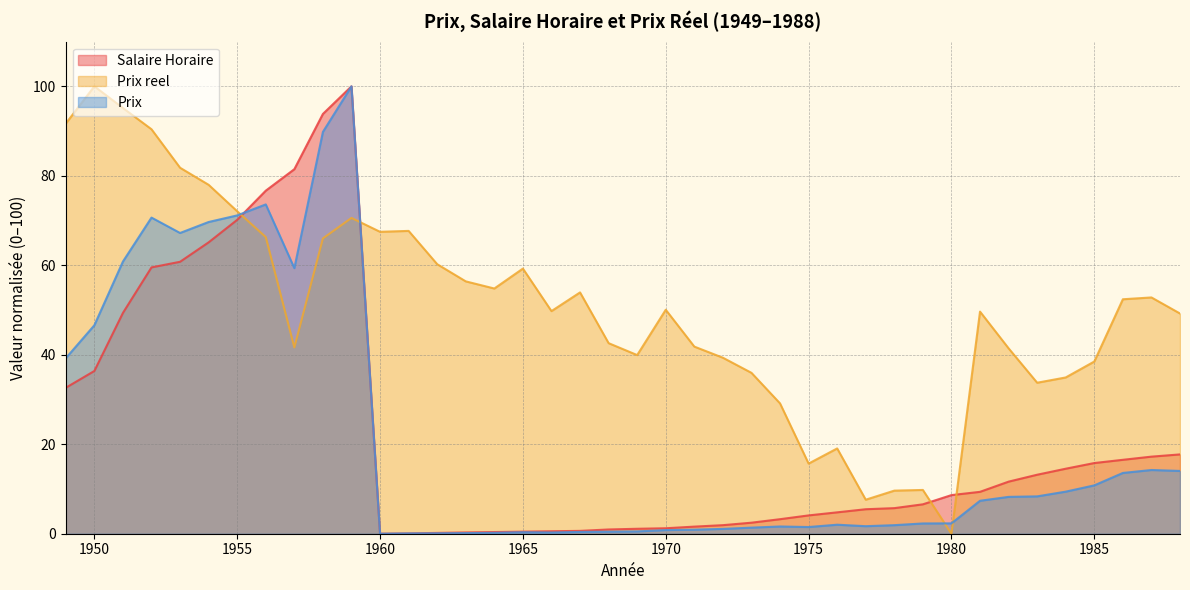

The Salaire Horaire series shows 9.4 at 1981. True or false?

True